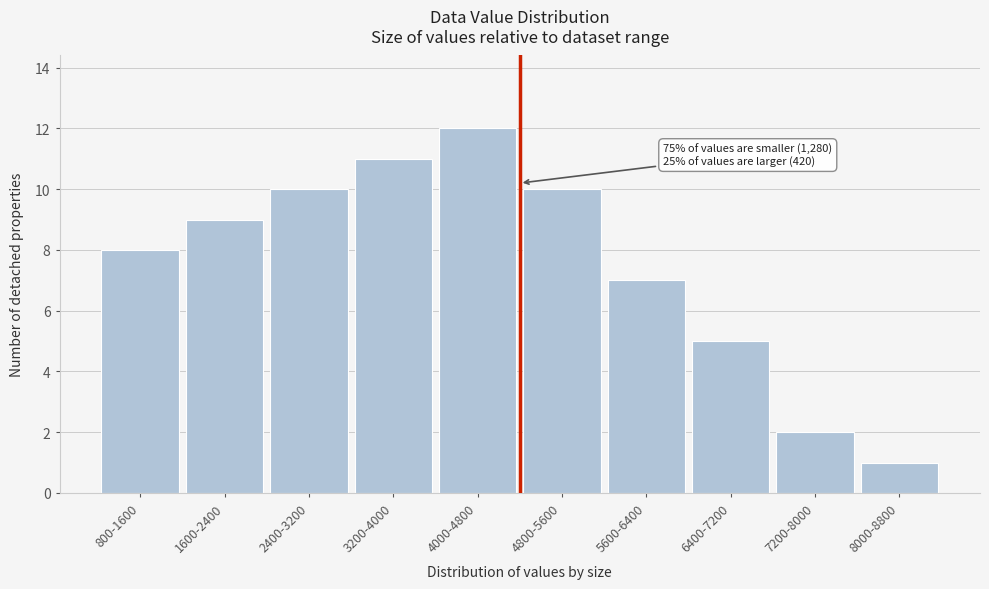

Reading right to left, extract all data points from this chart.

8000-8800=1	7200-8000=2	6400-7200=5	5600-6400=7	4800-5600=10	4000-4800=12	3200-4000=11	2400-3200=10	1600-2400=9	800-1600=8